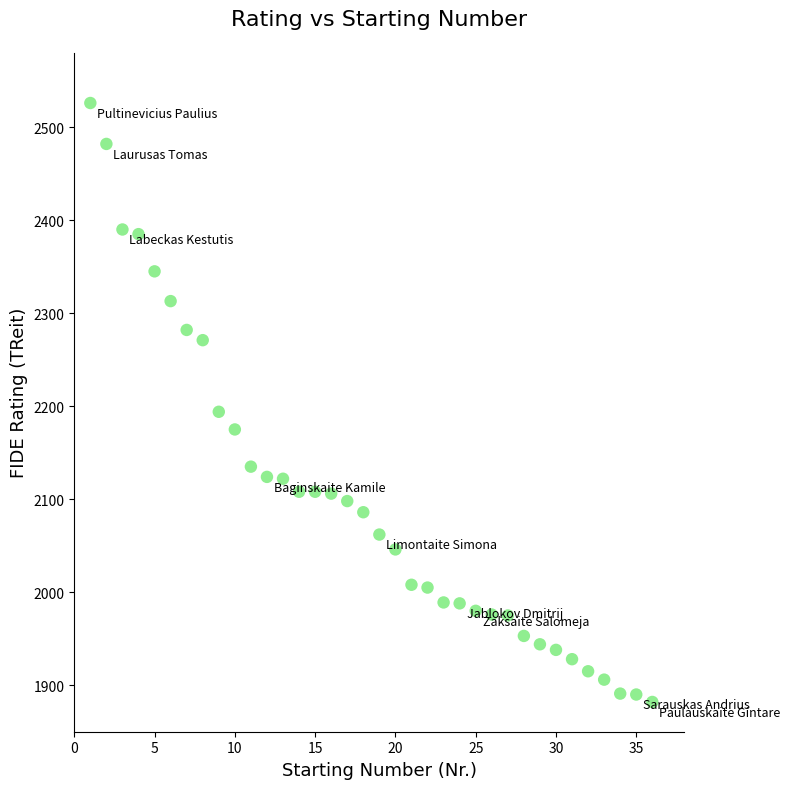

What is the range of Y values (max minus min)?

644